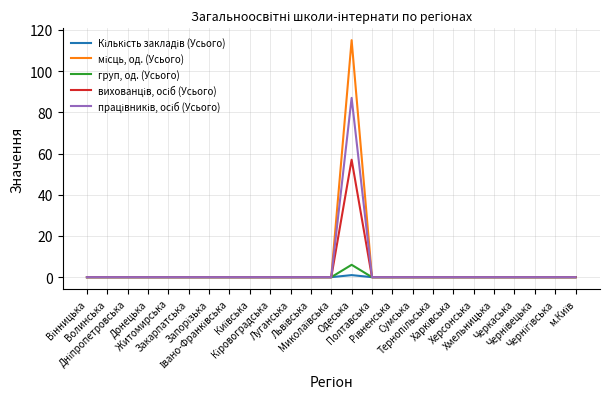

What is the greatest value displayed?

115